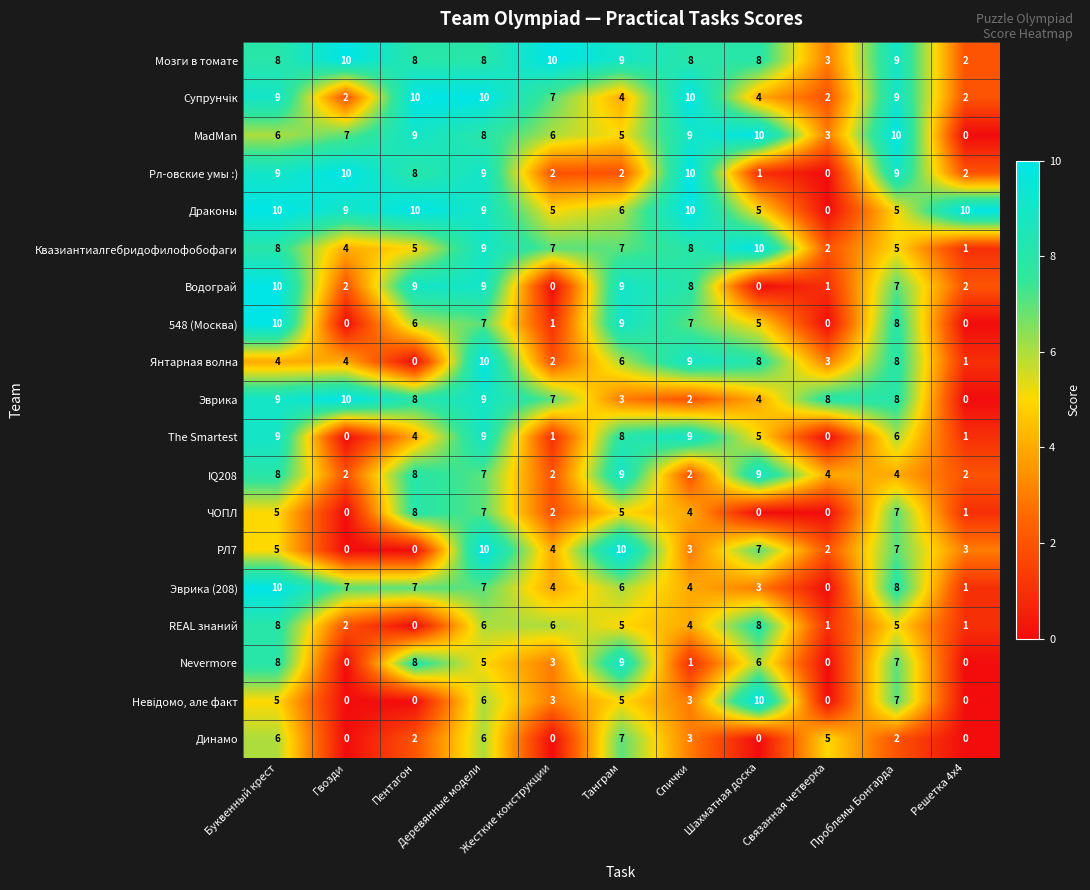

How many categories are shown in the chart?

11